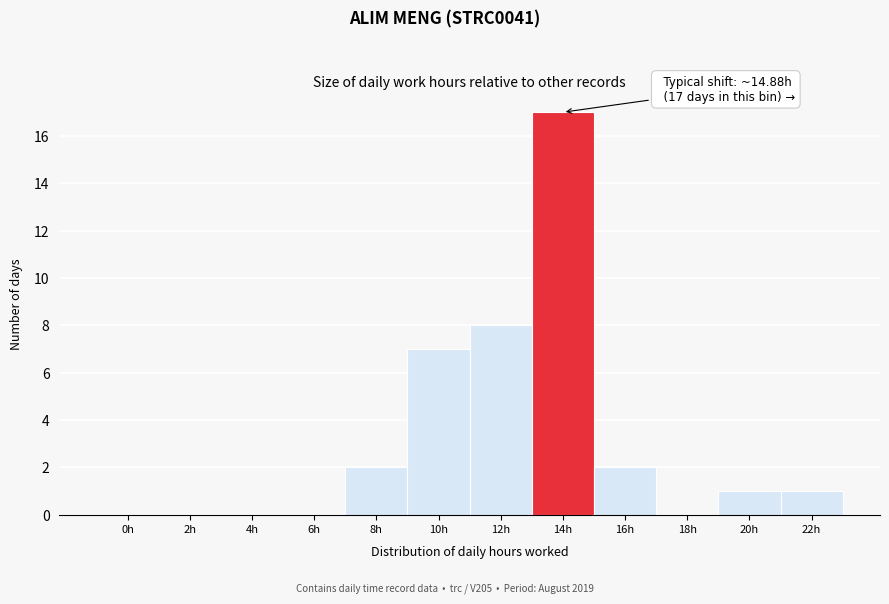

Reading left to right, list all the values displayed in this chart.

0h=0	2h=0	4h=0	6h=0	8h=2	10h=7	12h=8	14h=17	16h=2	18h=0	20h=1	22h=1